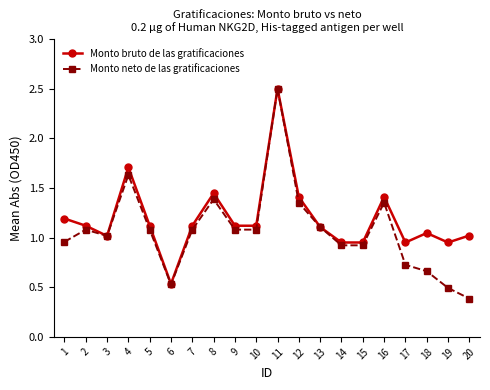

Rank the series at 20 from lowest to highest value.

Monto neto de las gratificaciones, Monto bruto de las gratificaciones